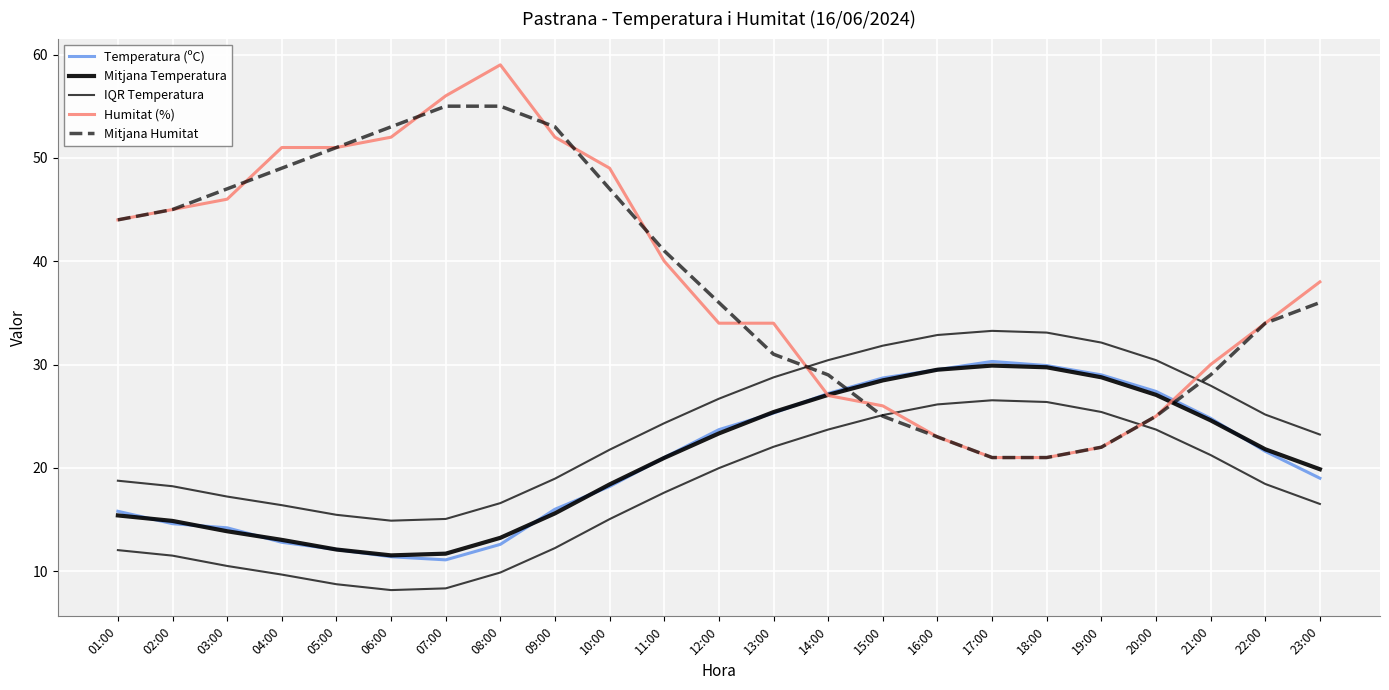

How many lines are shown in the chart?

5